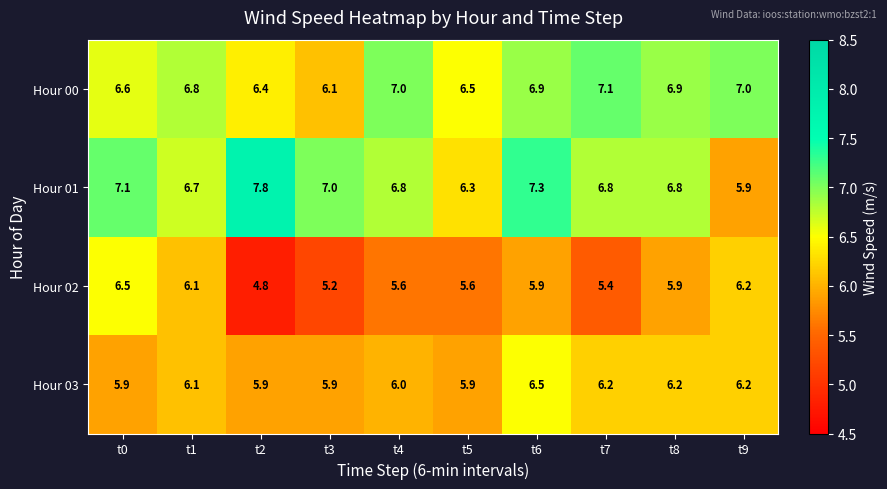

The value of Hour 03 at t7 is 6.2. True or false?

True